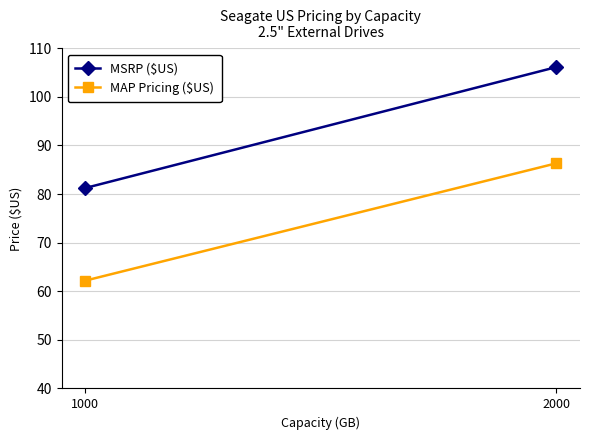

True or false: MSRP ($US) has a value of 81.2 at 1000.

True